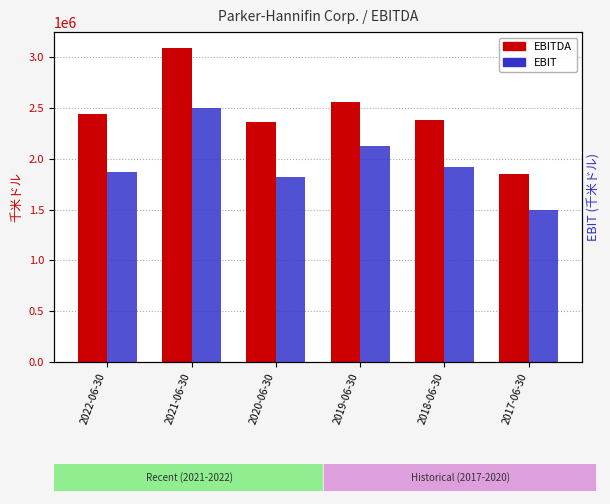

At 2017-06-30, list the series in order from largest to smallest.

EBITDA, EBIT